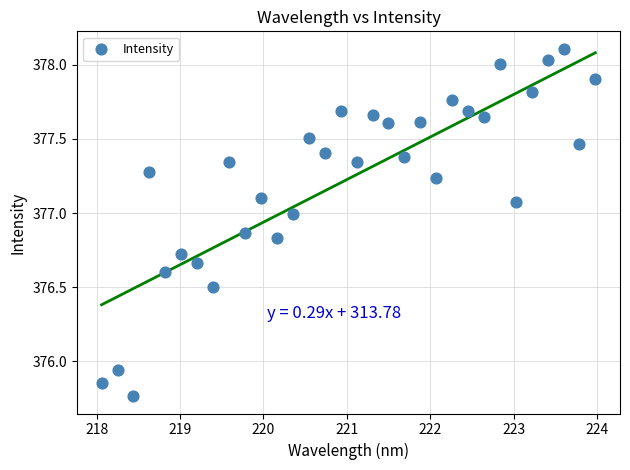

What is the range of Y values (max minus min)?

2.3